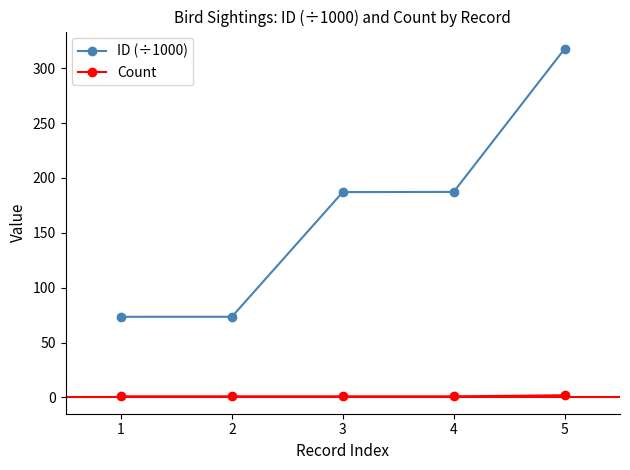

The value of ID (÷1000) at 5 is 96.9. True or false?

False